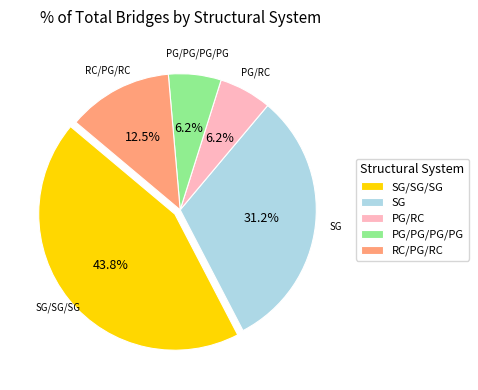

Approximately how many times larger is the value at PG/PG/PG/PG compared to RC/PG/RC?

0.5